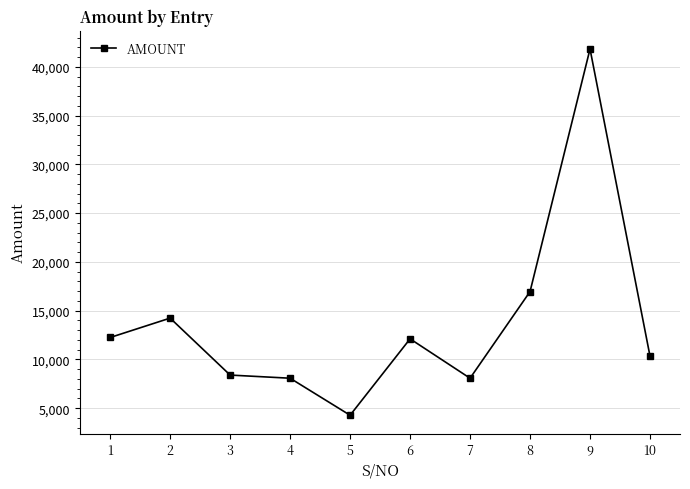

The value at 2 is 14237.5. True or false?

True